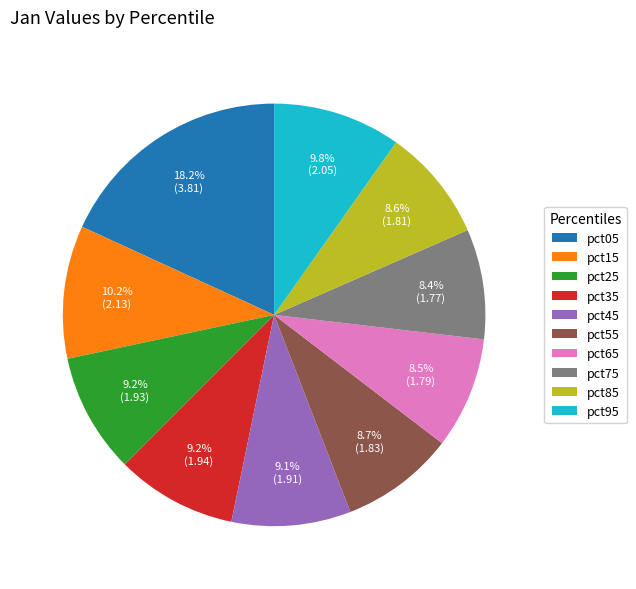

Which slice is the largest?

pct05